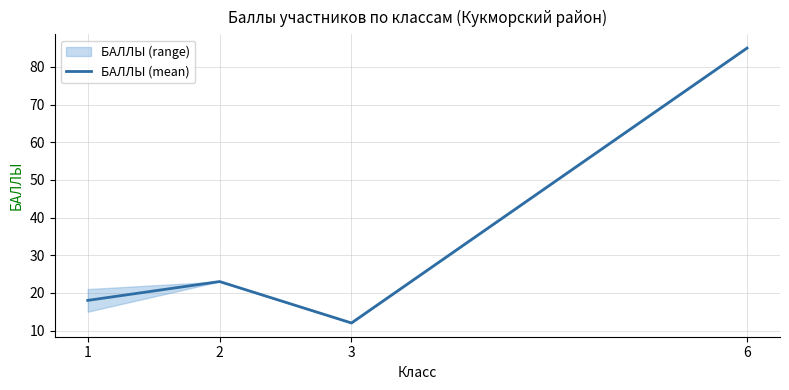

Count the number of categories in the chart.

4